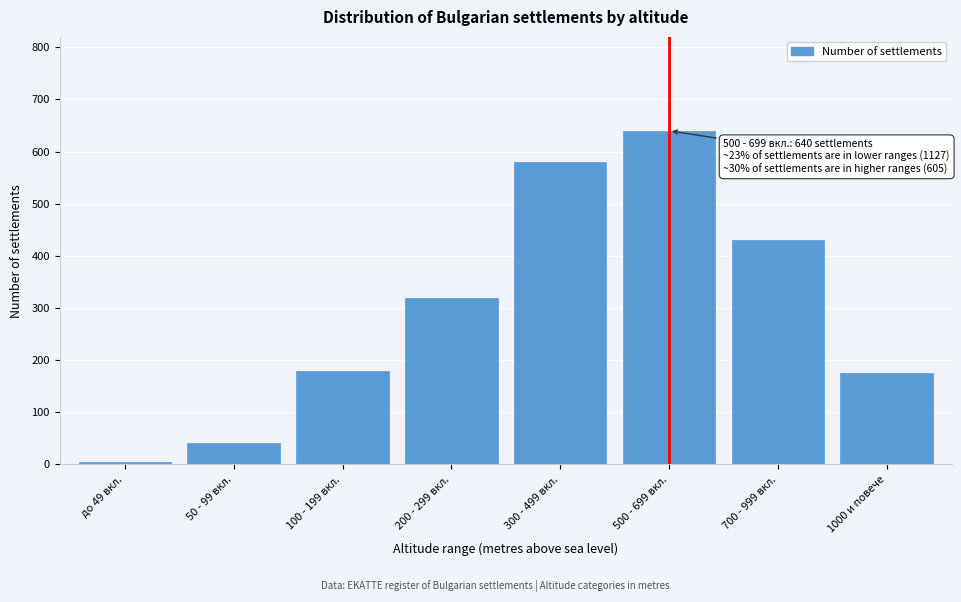

Reading right to left, what are all the values shown in this chart?

175	430	640	580	320	180	42	5